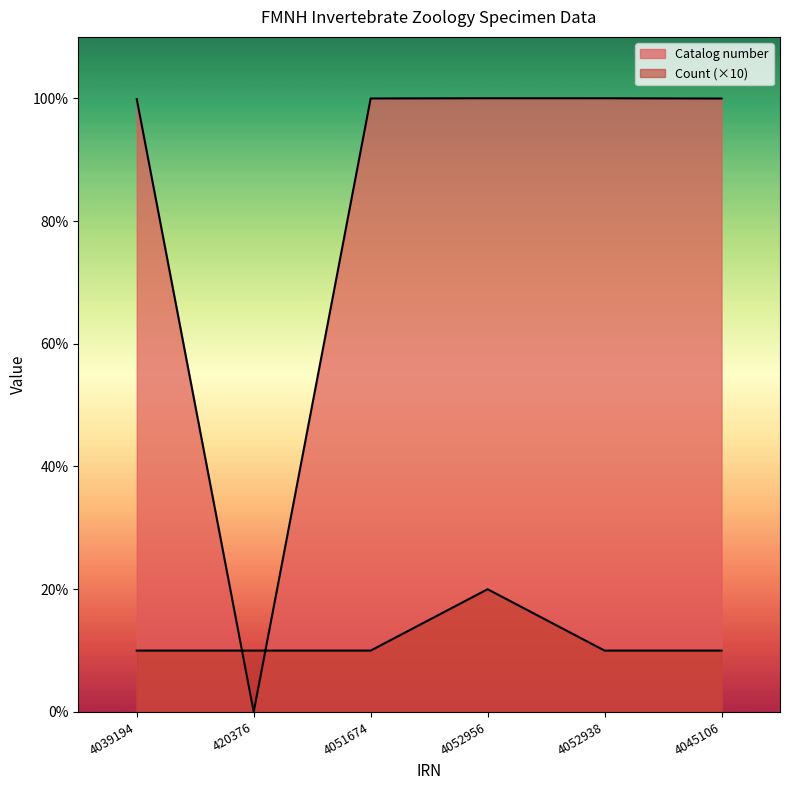

Which series has the widest spread of values?

Catalog number